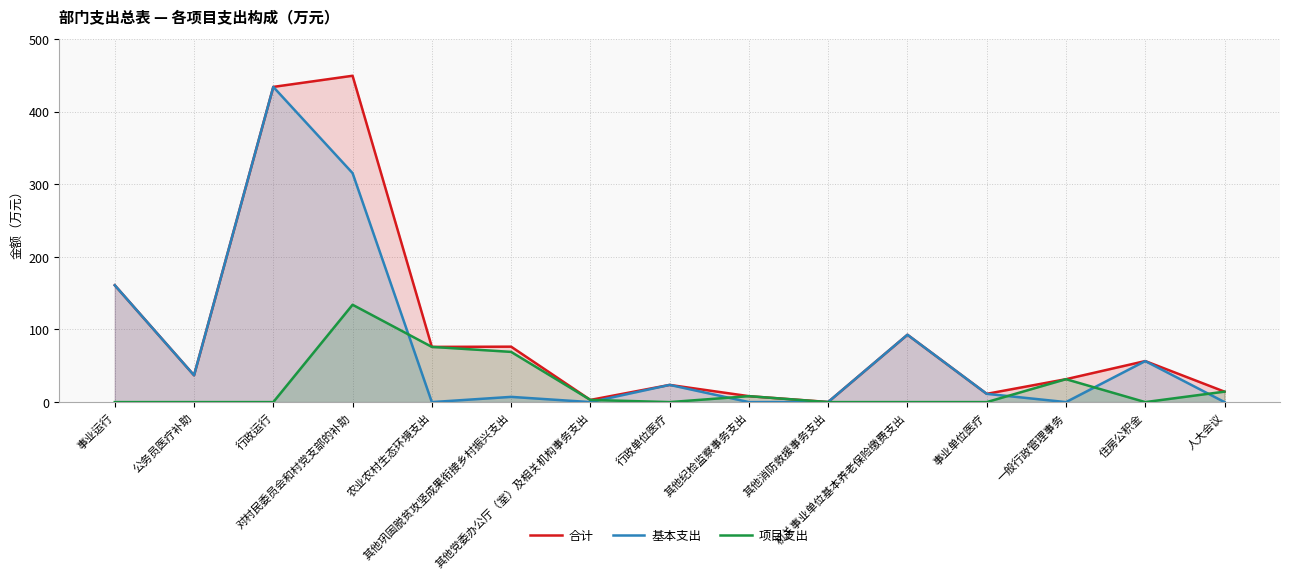

At which category is the sum across all series the highest?

对村民委员会和村党支部的补助